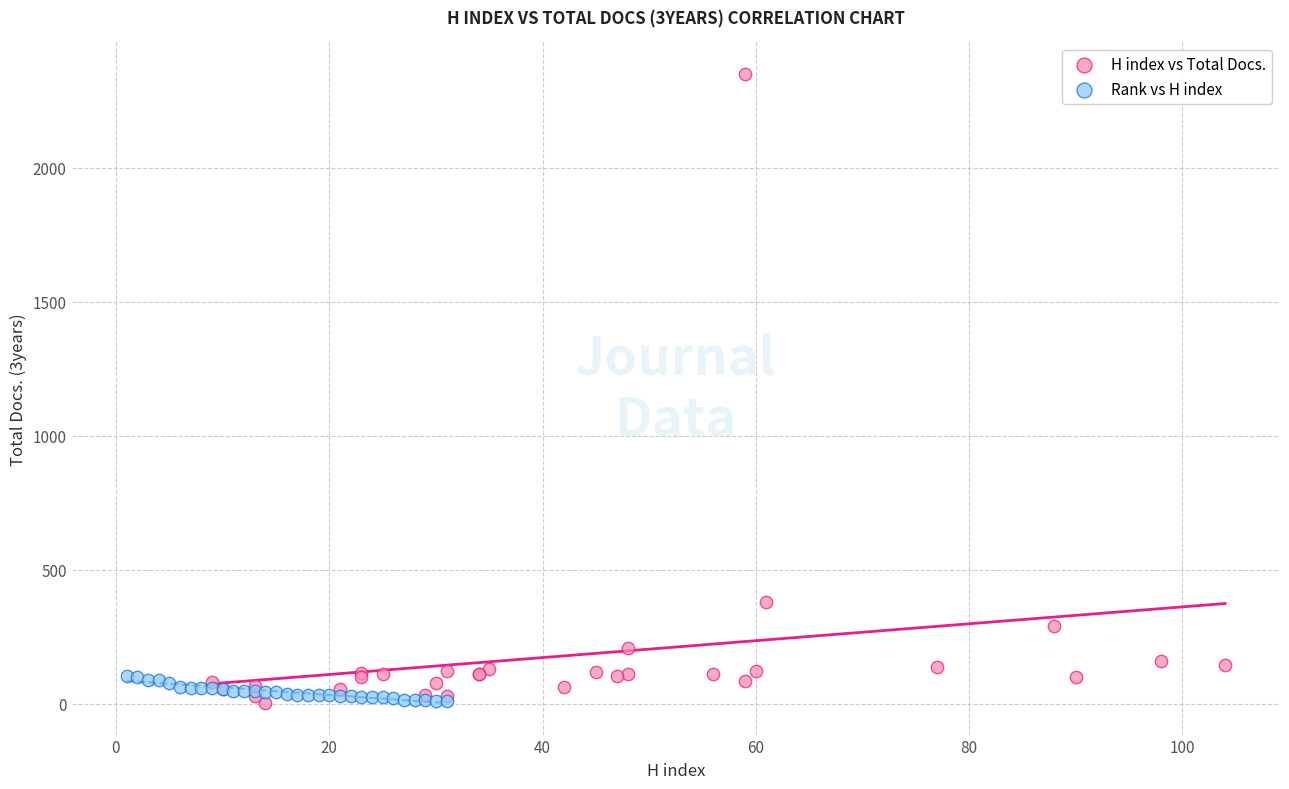

Which series reaches the maximum Y coordinate?

H index vs Total Docs.